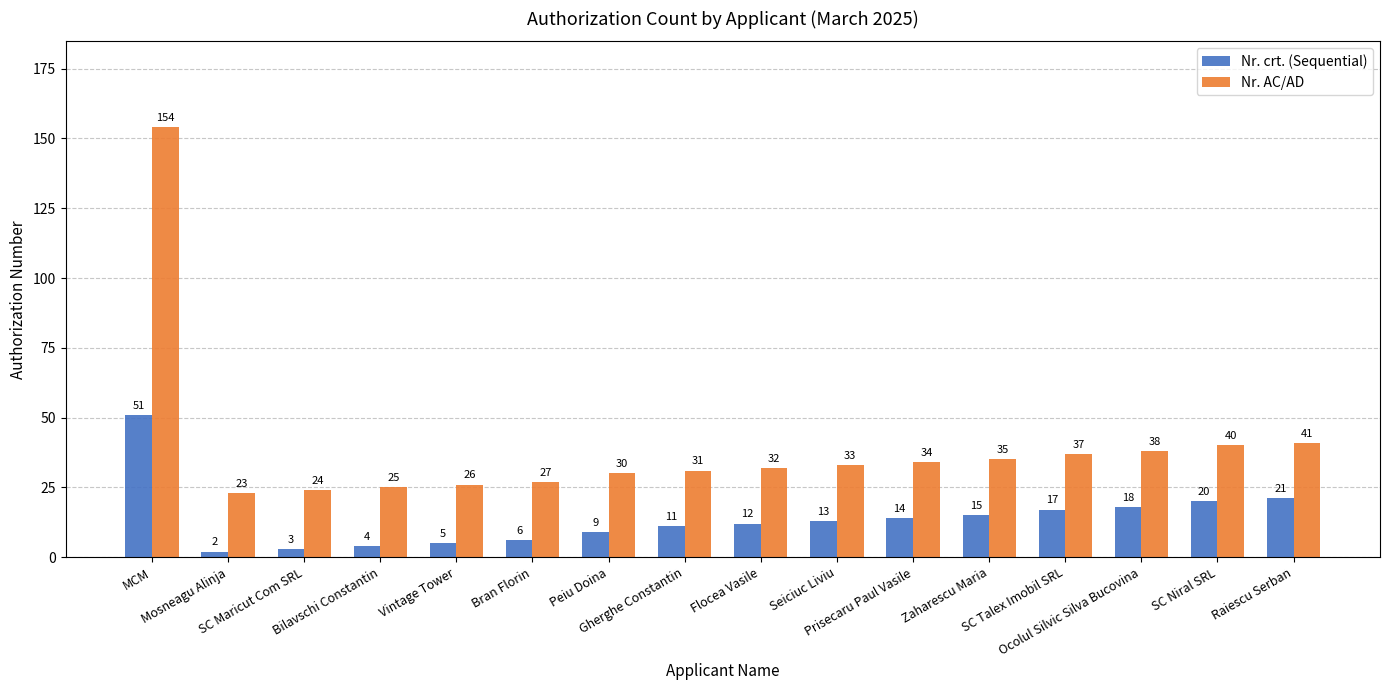

Reading left to right, list all the values displayed in this chart.

Nr. crt. (Sequential): 51	2	3	4	5	6	9	11	12	13	14	15	17	18	20	21
Nr. AC/AD: 154	23	24	25	26	27	30	31	32	33	34	35	37	38	40	41